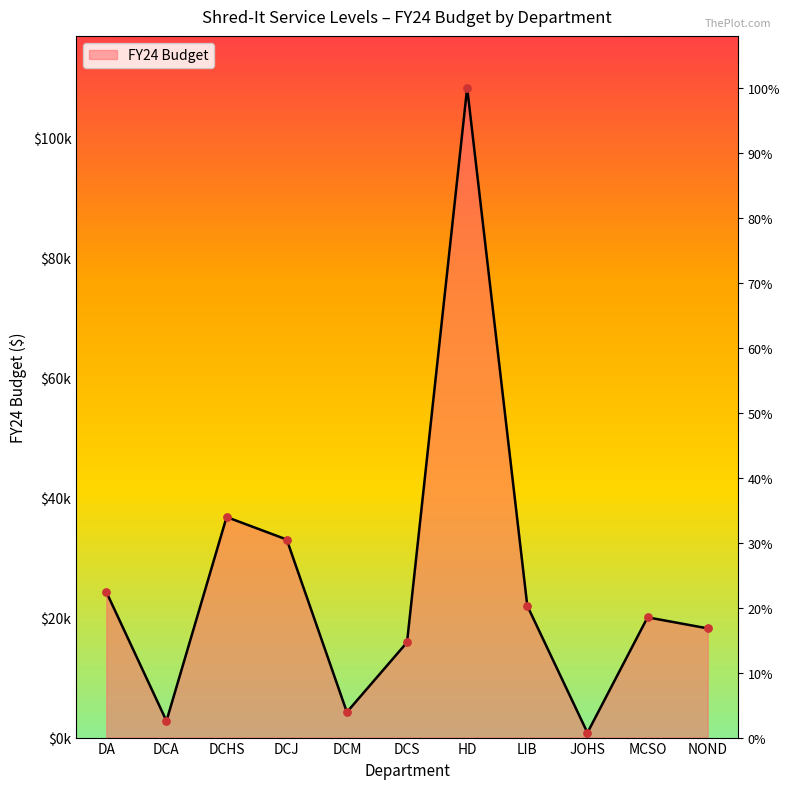

Approximately how many times larger is the value at DCS compared to DCA?

5.7